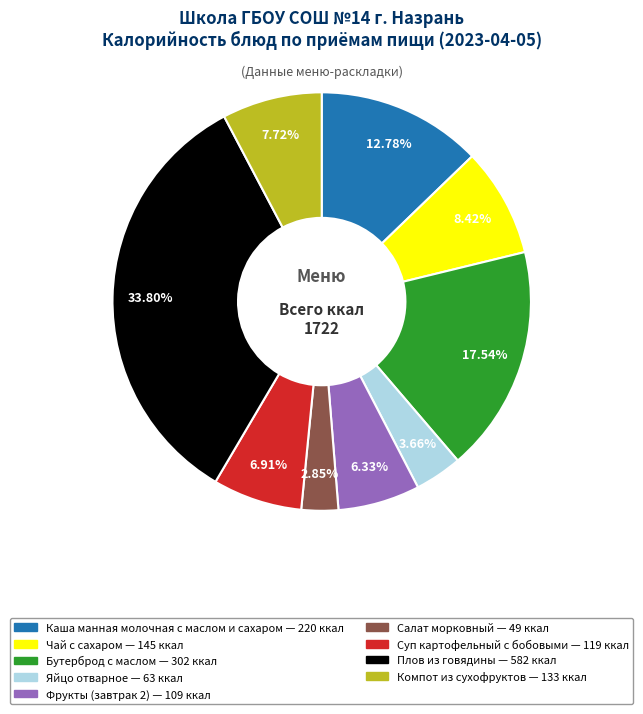

To the nearest percent, what percentage of the pie is Компот из сухофруктов?

8%